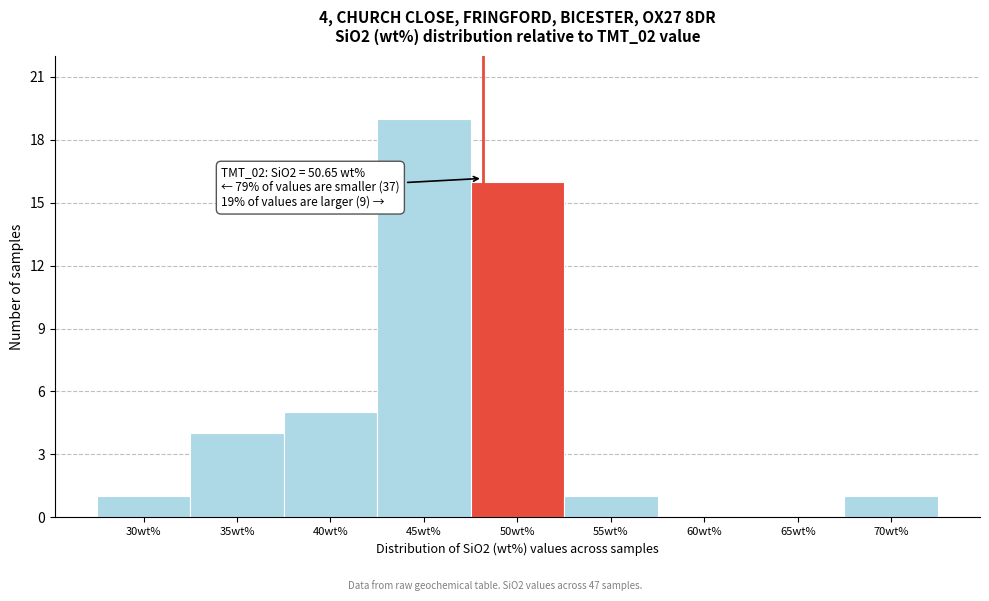

Reading right to left, extract all data points from this chart.

70wt%=1	65wt%=0	60wt%=0	55wt%=1	50wt%=16	45wt%=19	40wt%=5	35wt%=4	30wt%=1